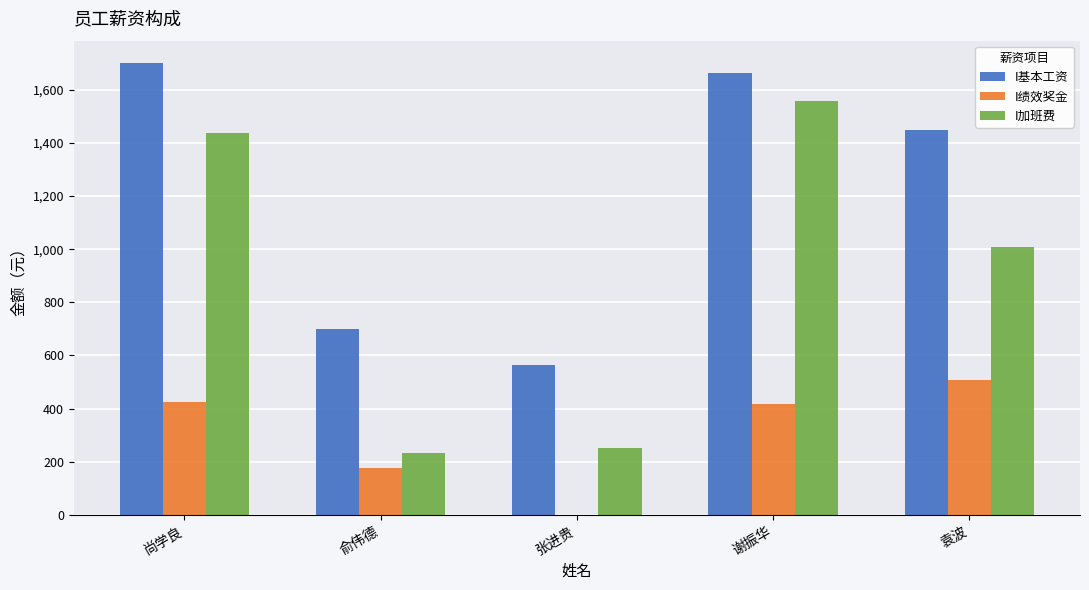

At which label is I加班费 closest to 895?

袁波